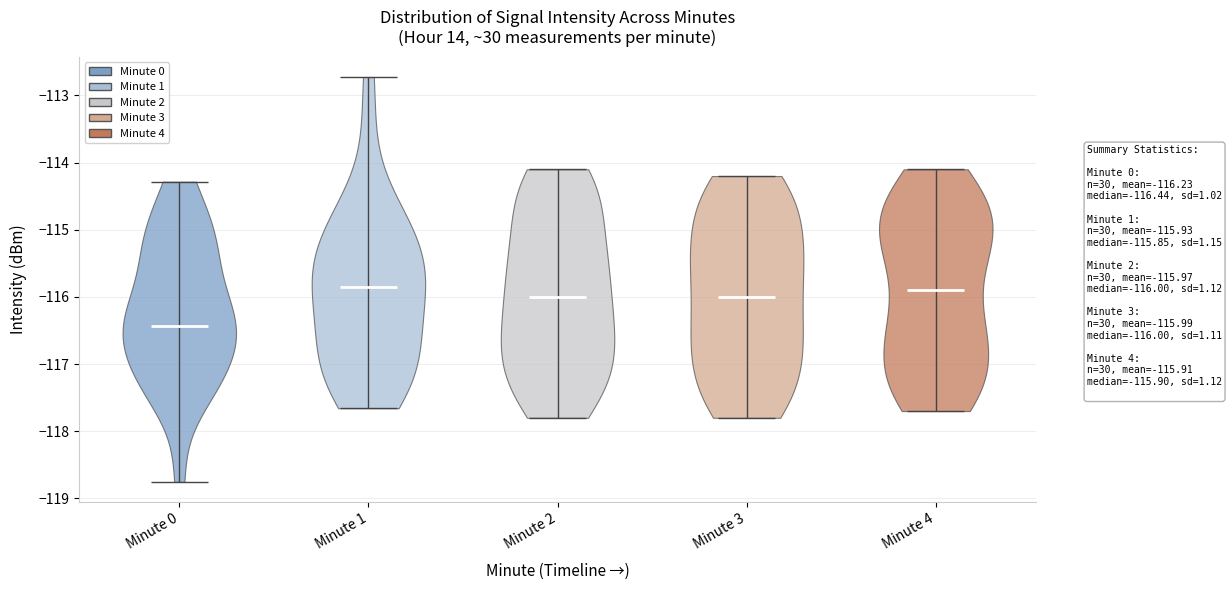

What is the highest point the violin for Minute 2 reaches on the y-axis? The values are not printed on the chart, so give them approximately, as read against the axis.

-114.1